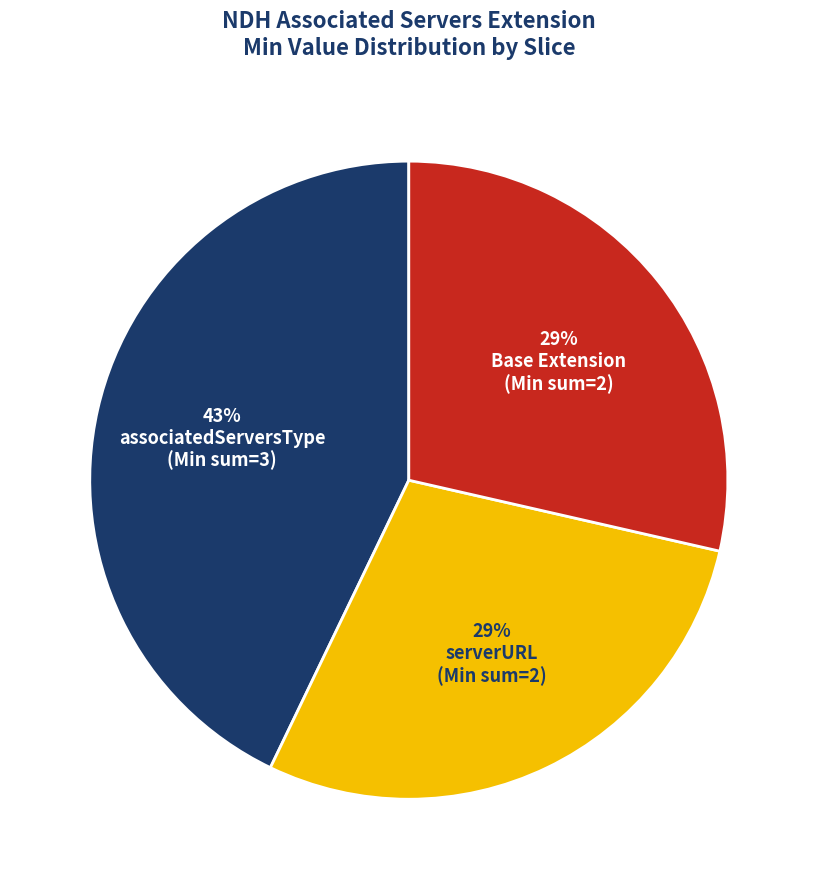

Is there any slice that represents more than half of the pie?

No